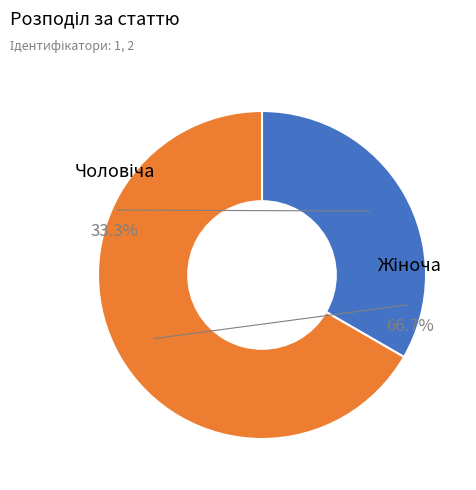

To the nearest percent, what is the difference between the largest and smallest slice percentages?

33%